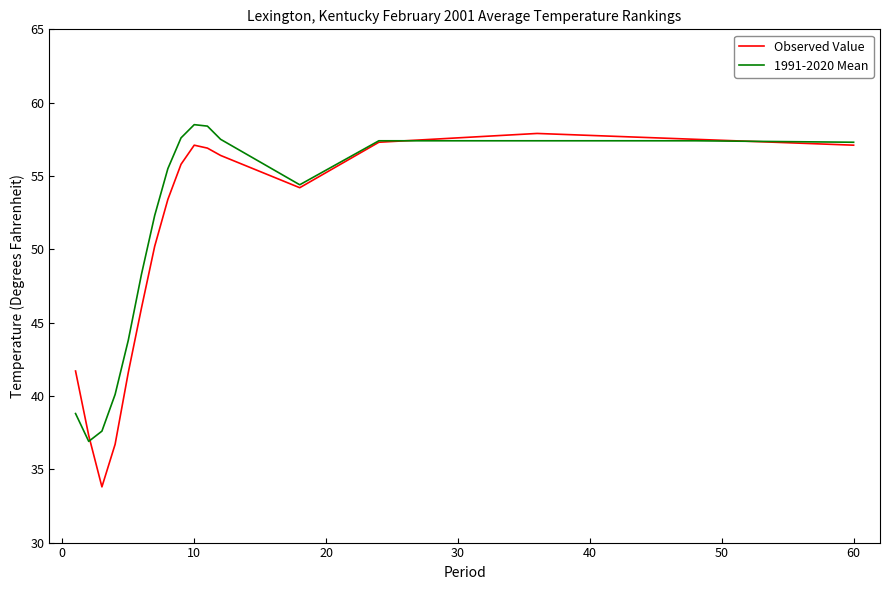

What is the smallest value displayed?

33.8